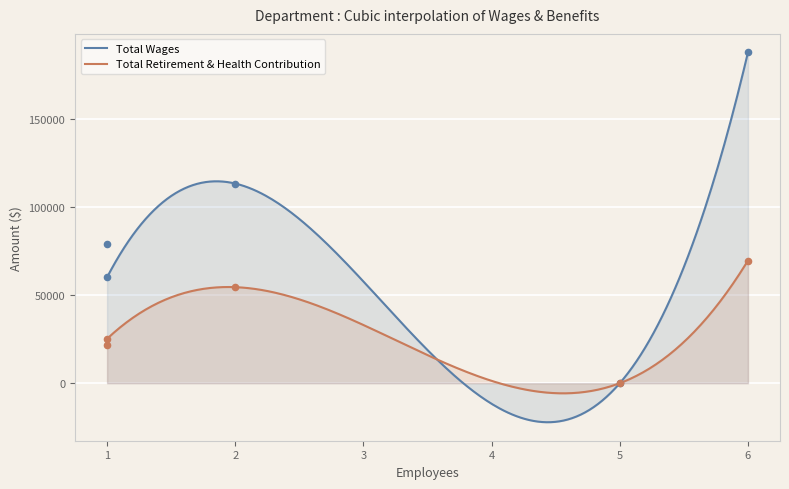

What are all the series names shown in the legend?

Total Wages, Total Retirement & Health Contribution